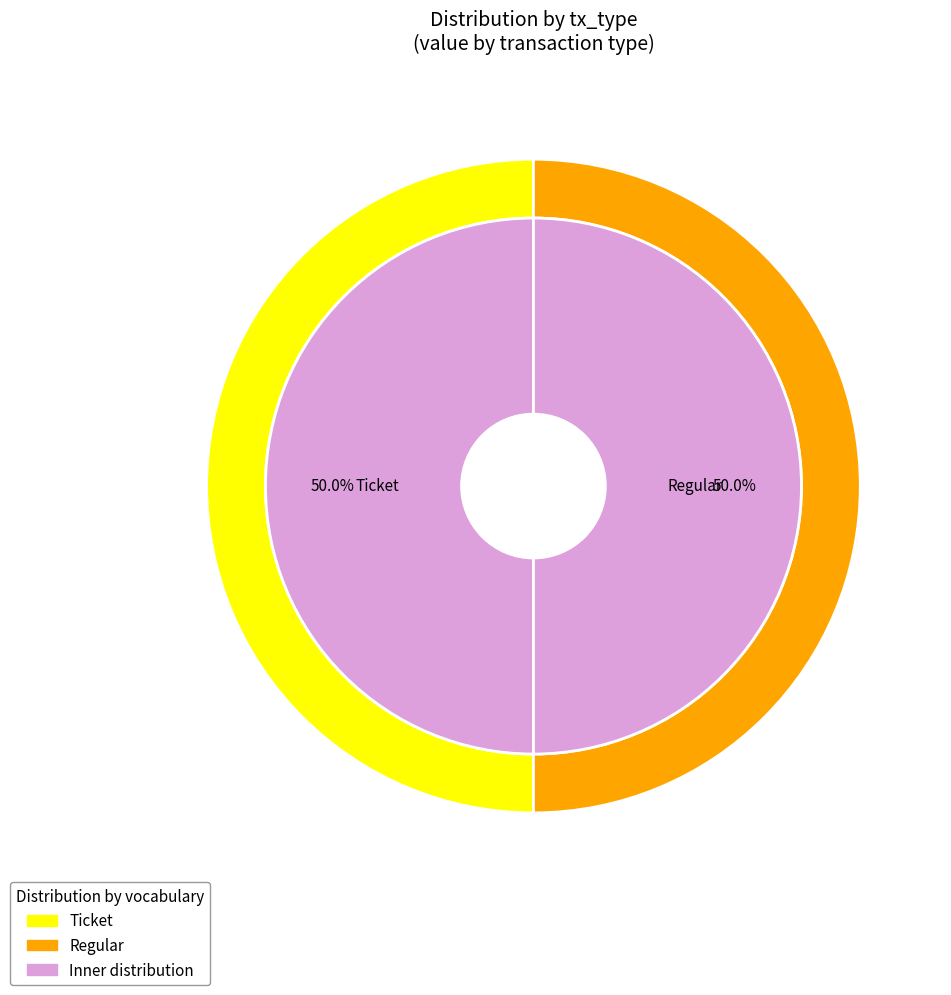

To the nearest percent, what is the combined percentage of Regular and Ticket?

100%